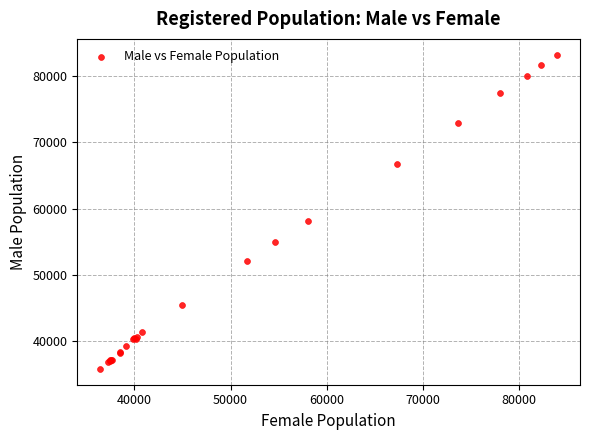

What Y value in the scatter plot is closest to 59507?

58058